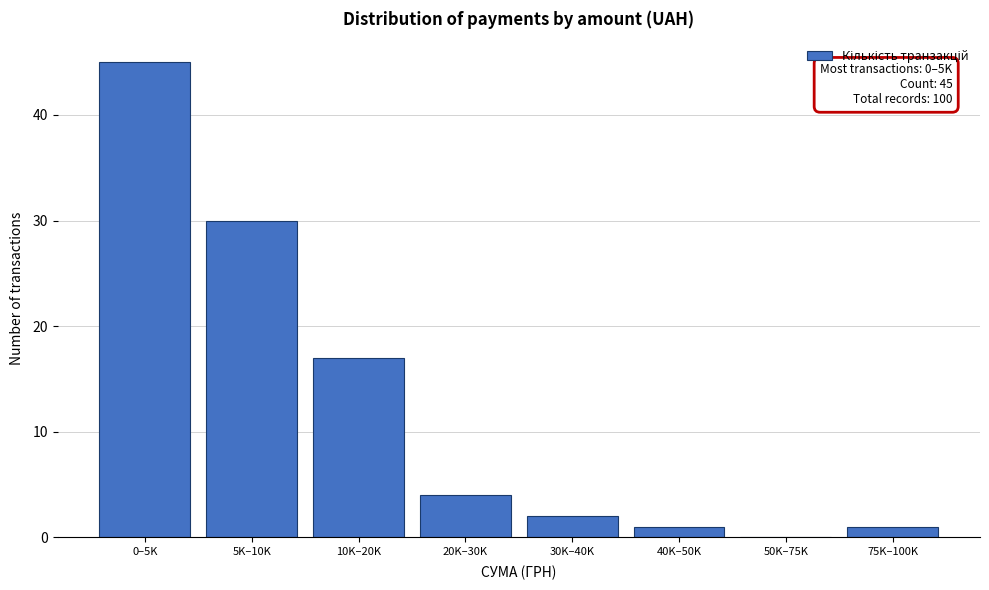

Reading left to right, extract all data points from this chart.

0–5K=45	5K–10K=30	10K–20K=17	20K–30K=4	30K–40K=2	40K–50K=1	50K–75K=0	75K–100K=1